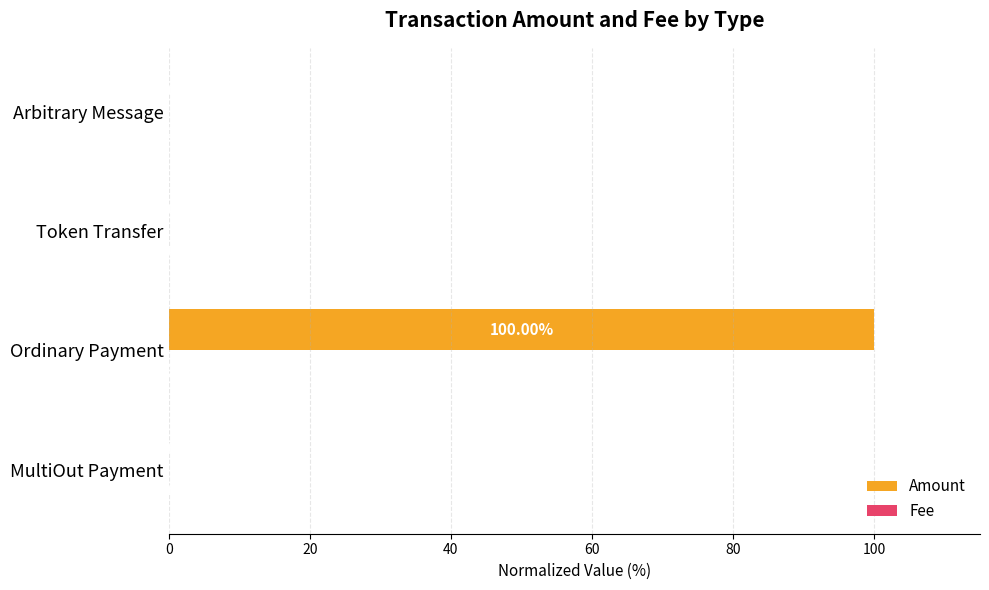

What is the sum of all Amount values?

100.0